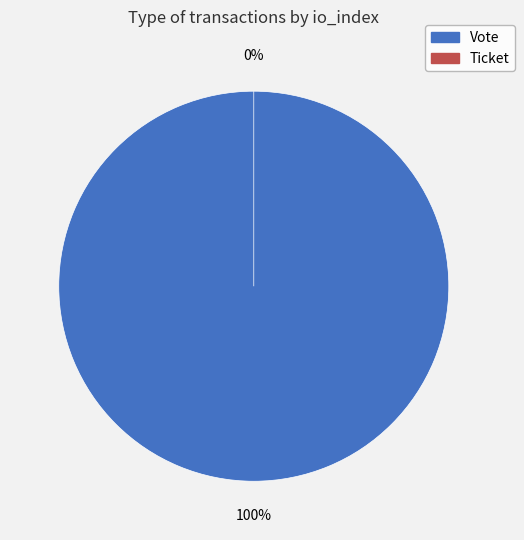

What is the change in value from Vote to Ticket?

-1